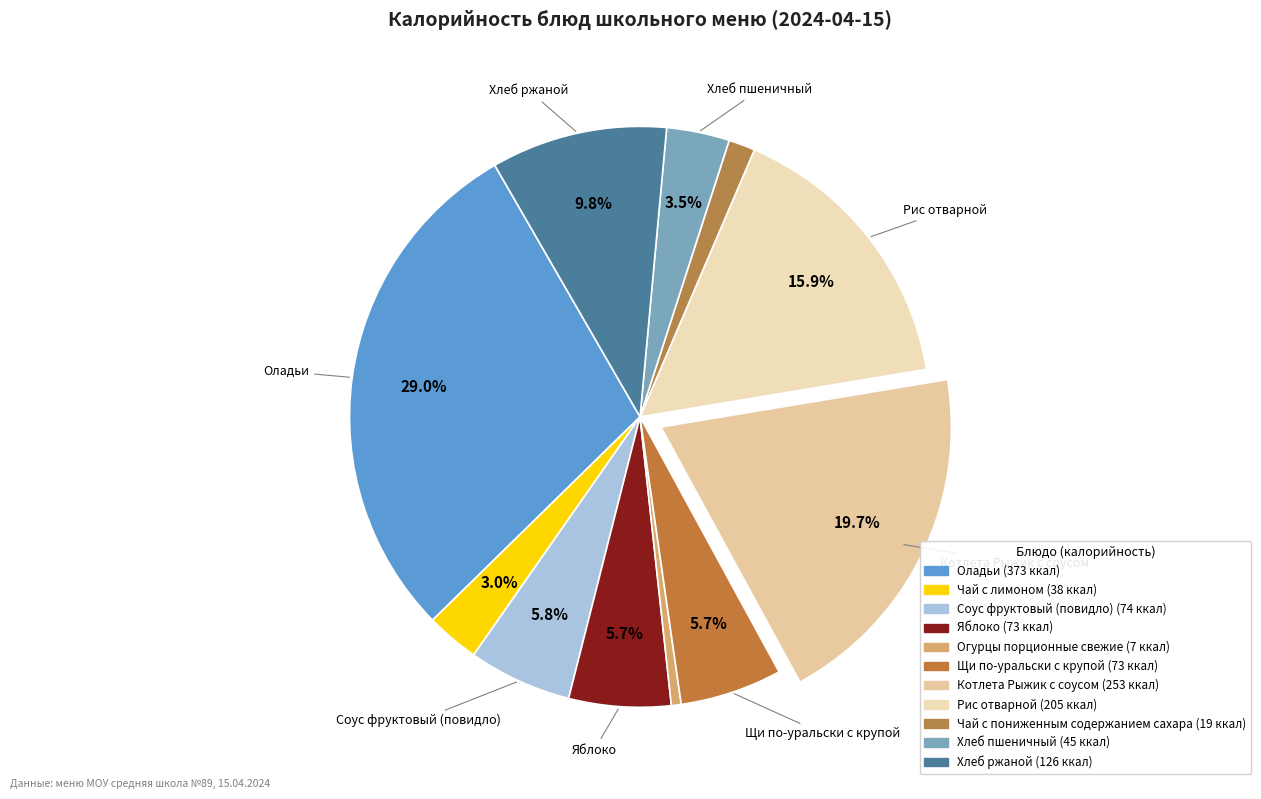

Which slice is the smallest?

Огурцы порционные свежие